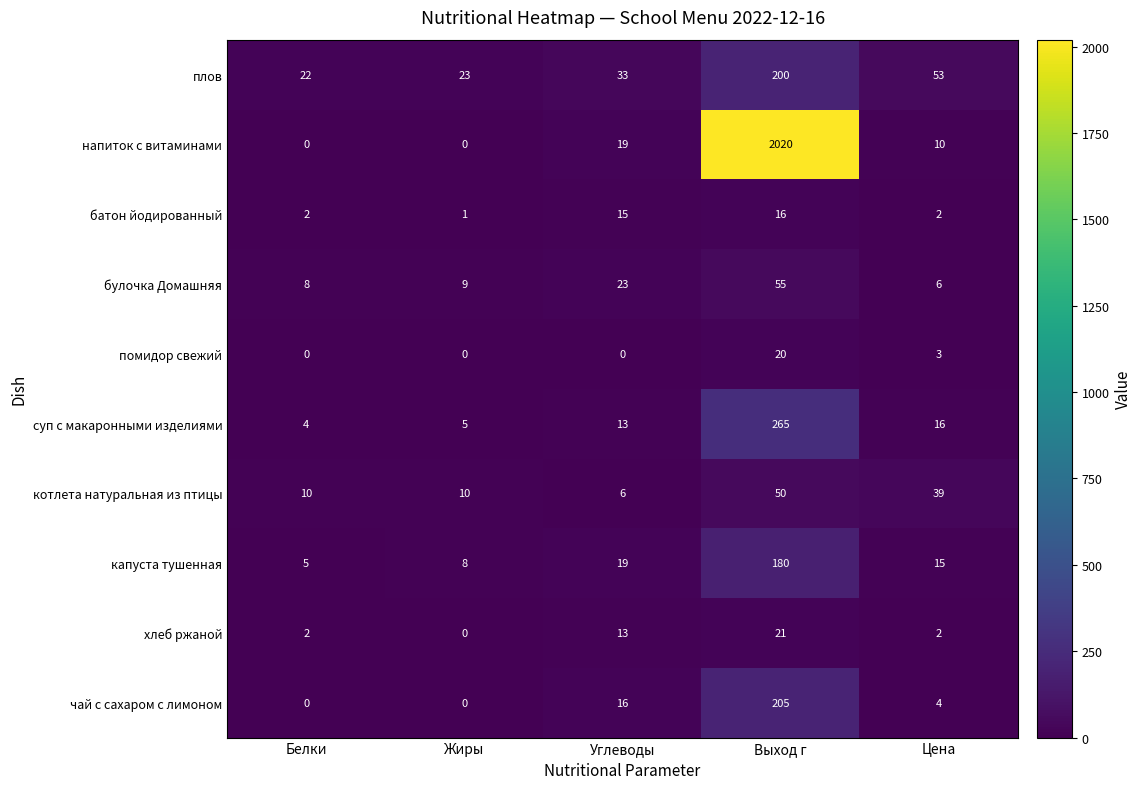

What is the difference between the суп с макаронными изделиями values at Белки and Углеводы?

9